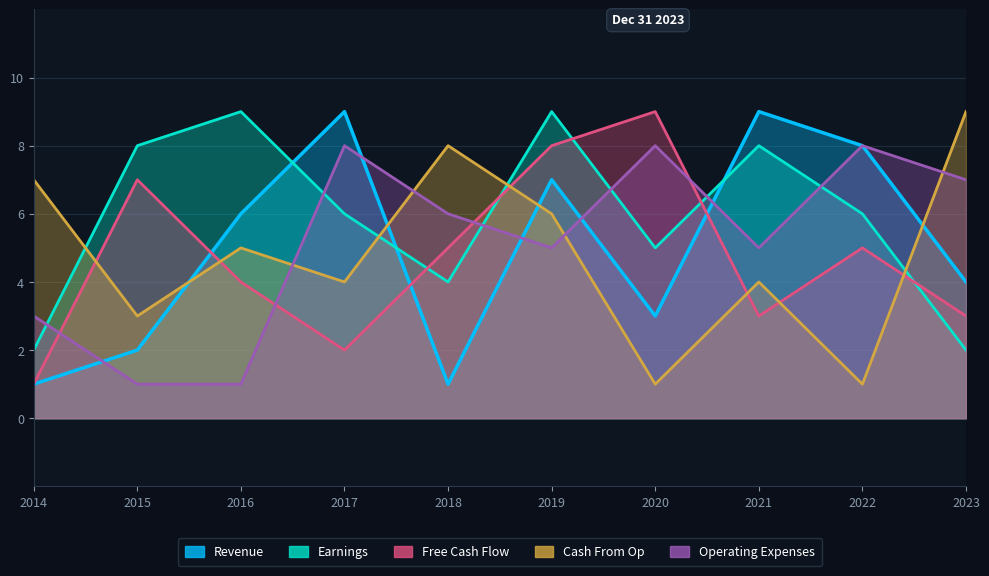

What is the approximate value of Earnings at 5?

6